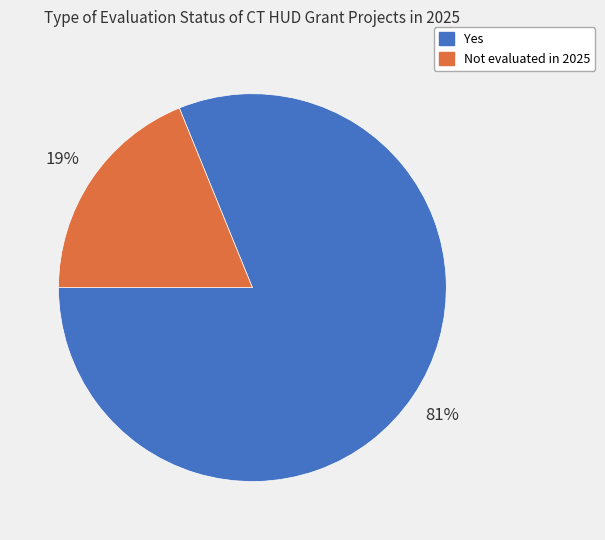

Does any single category account for the majority?

Yes